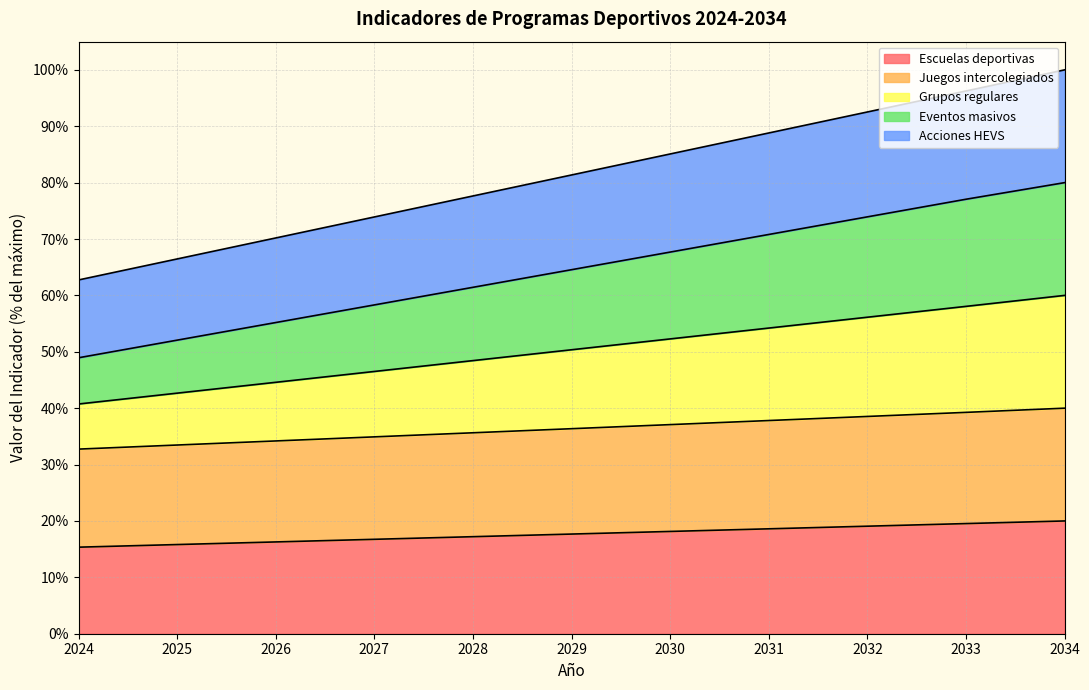

At which label does Eventos masivos reach its minimum?

2024